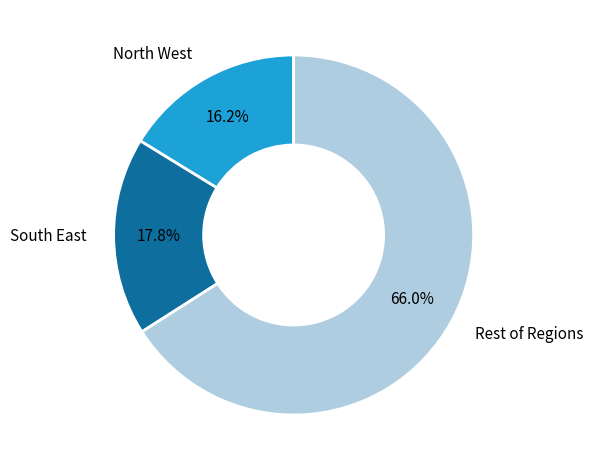

Is there any slice that represents more than half of the pie?

Yes